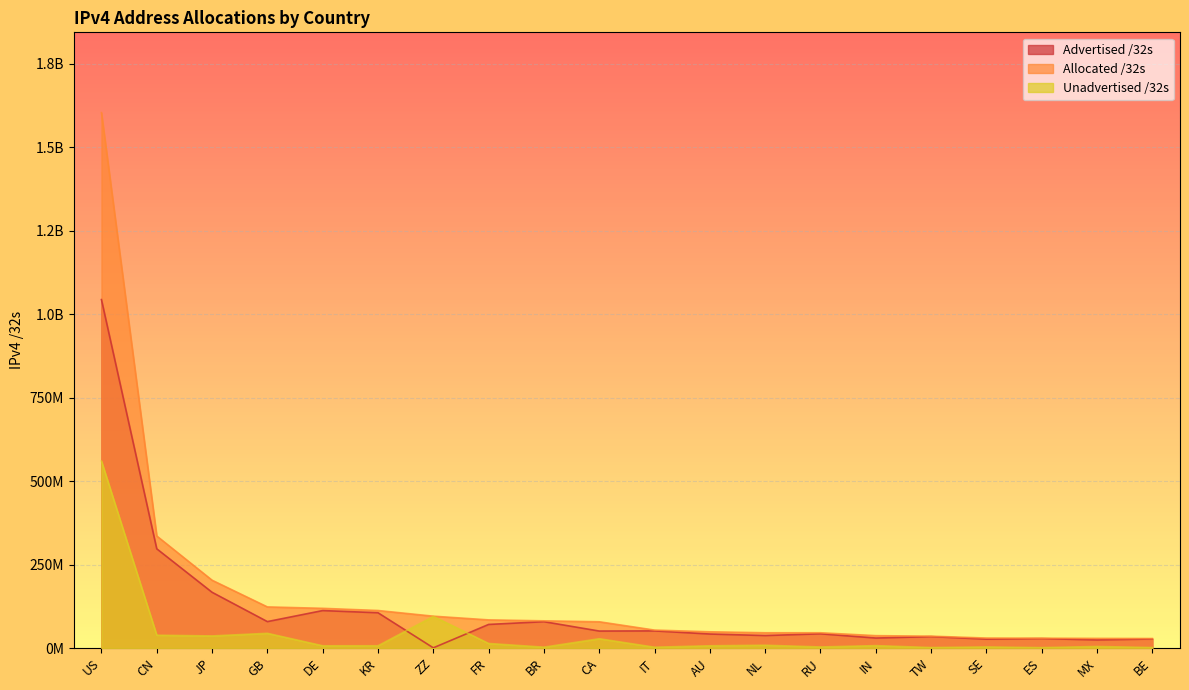

What is the sum of all Advertised /32s values?

2348029276